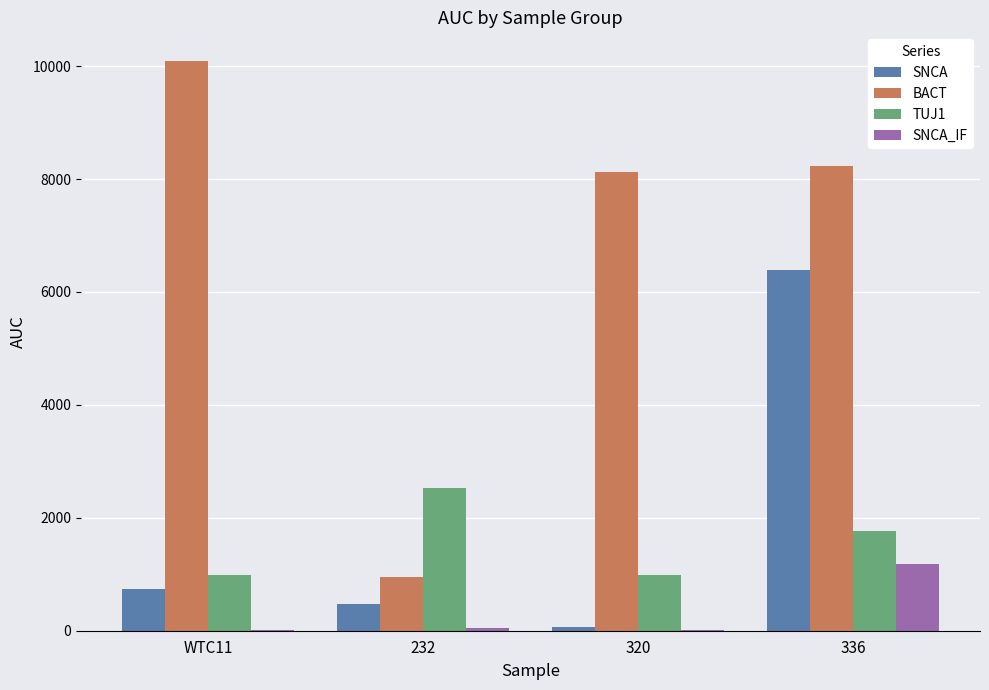

Does the chart contain stacked bars?

No